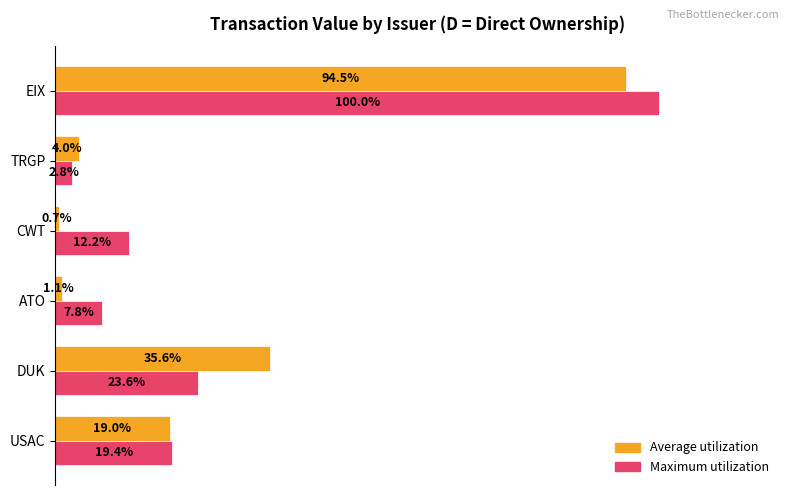

List the series in order of their peak value, lowest first.

Average utilization, Maximum utilization